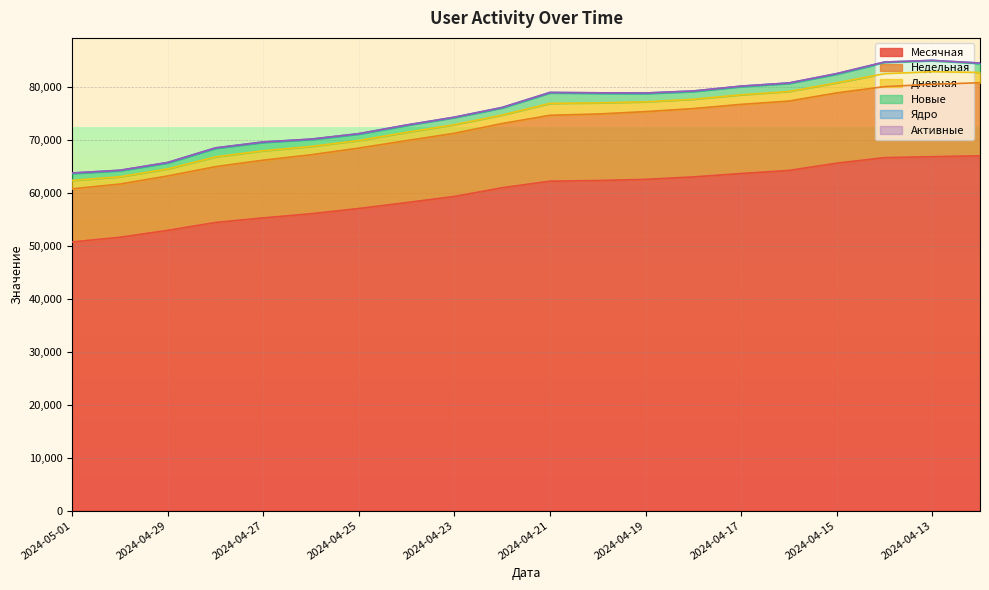

What is the value of the Ядро point at the 18th from the left?

113